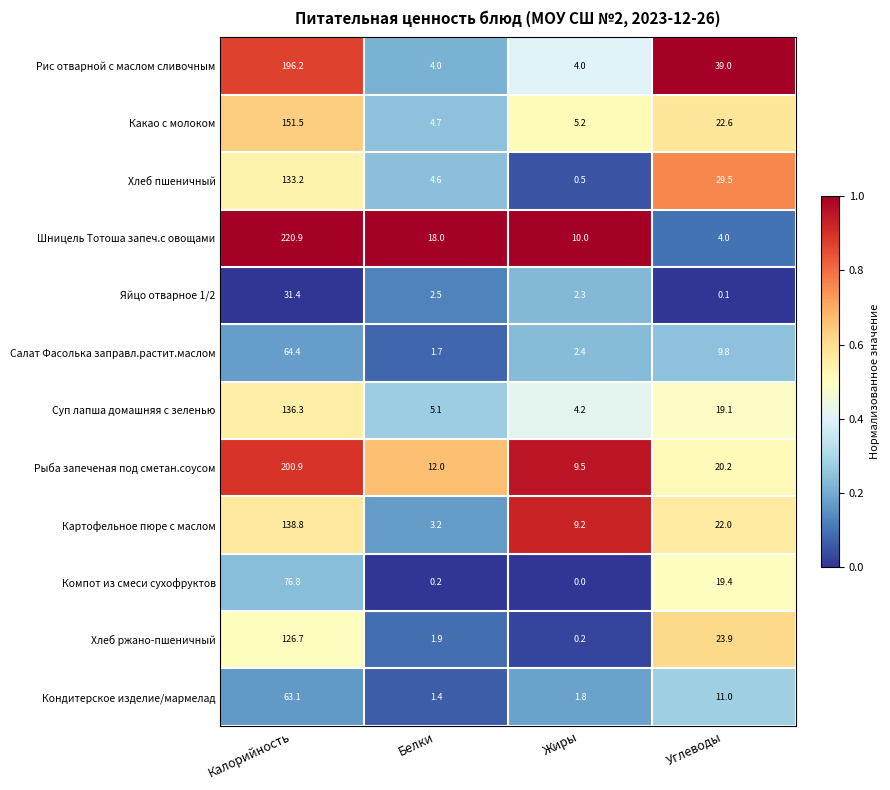

What is the total value across all series at Белки?

59.3